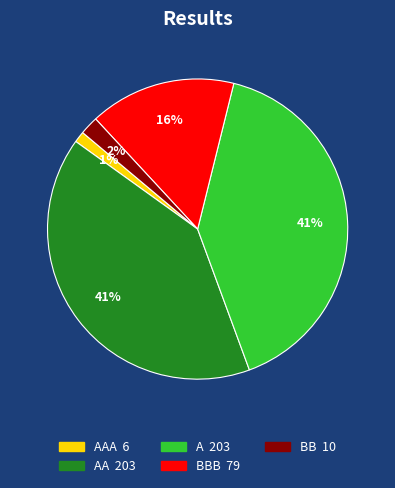

Does any single category account for the majority?

No